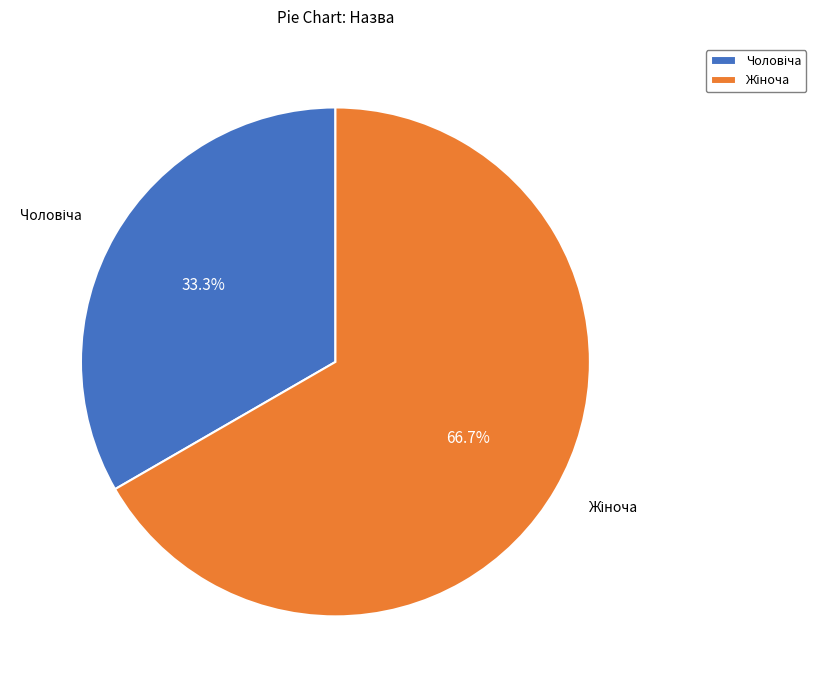

To the nearest percent, what is the average slice percentage?

50%